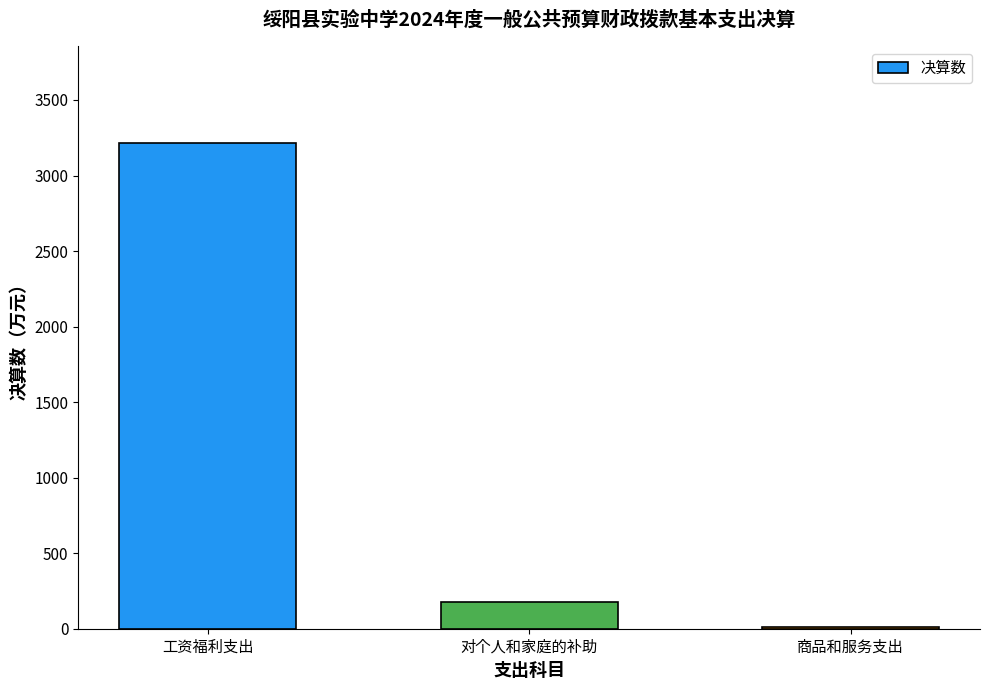

At which label is the value closest to 1613?

对个人和家庭的补助